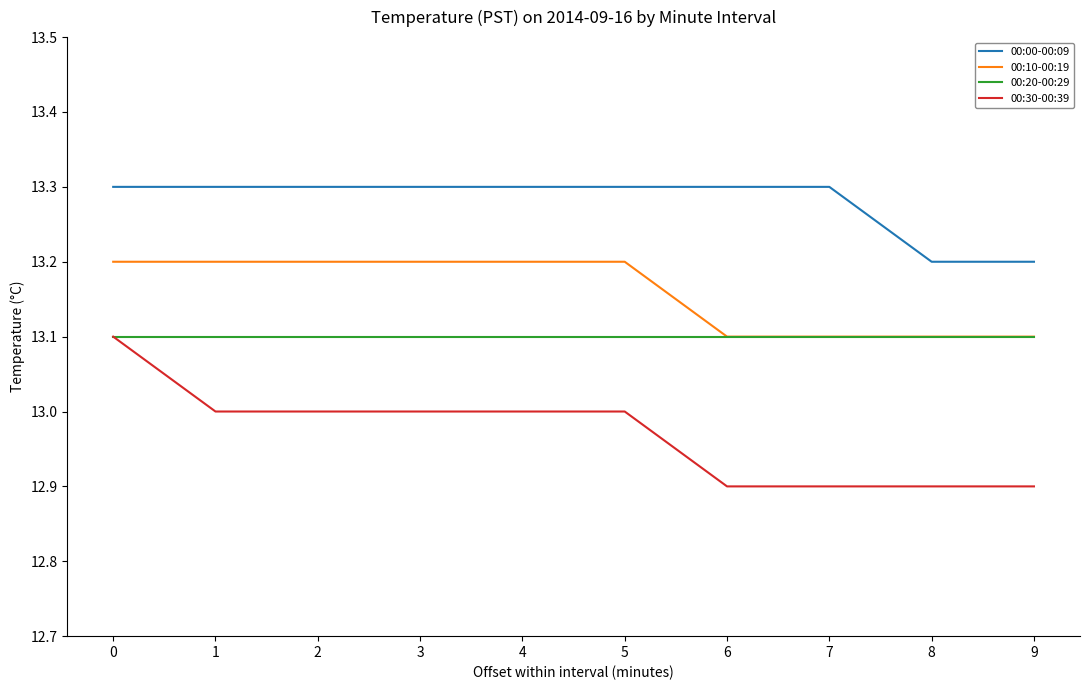

Reading right to left, extract all data points from this chart.

00:00-00:09: 13.2	13.2	13.3	13.3	13.3	13.3	13.3	13.3	13.3	13.3
00:10-00:19: 13.1	13.1	13.1	13.1	13.2	13.2	13.2	13.2	13.2	13.2
00:20-00:29: 13.1	13.1	13.1	13.1	13.1	13.1	13.1	13.1	13.1	13.1
00:30-00:39: 12.9	12.9	12.9	12.9	13.0	13.0	13.0	13.0	13.0	13.1